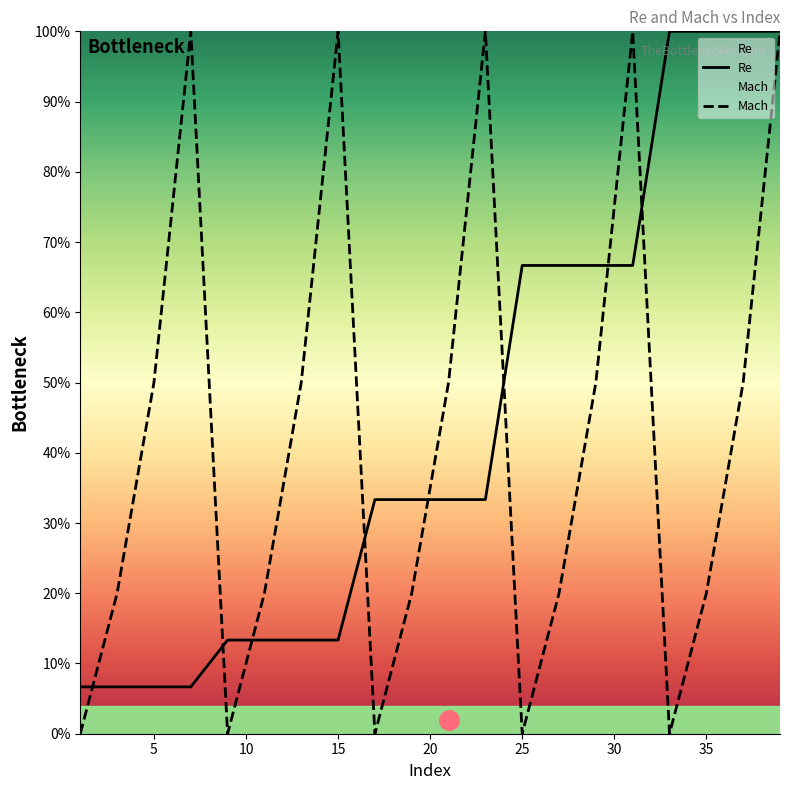

Which has a higher value, 25 or 3?

25